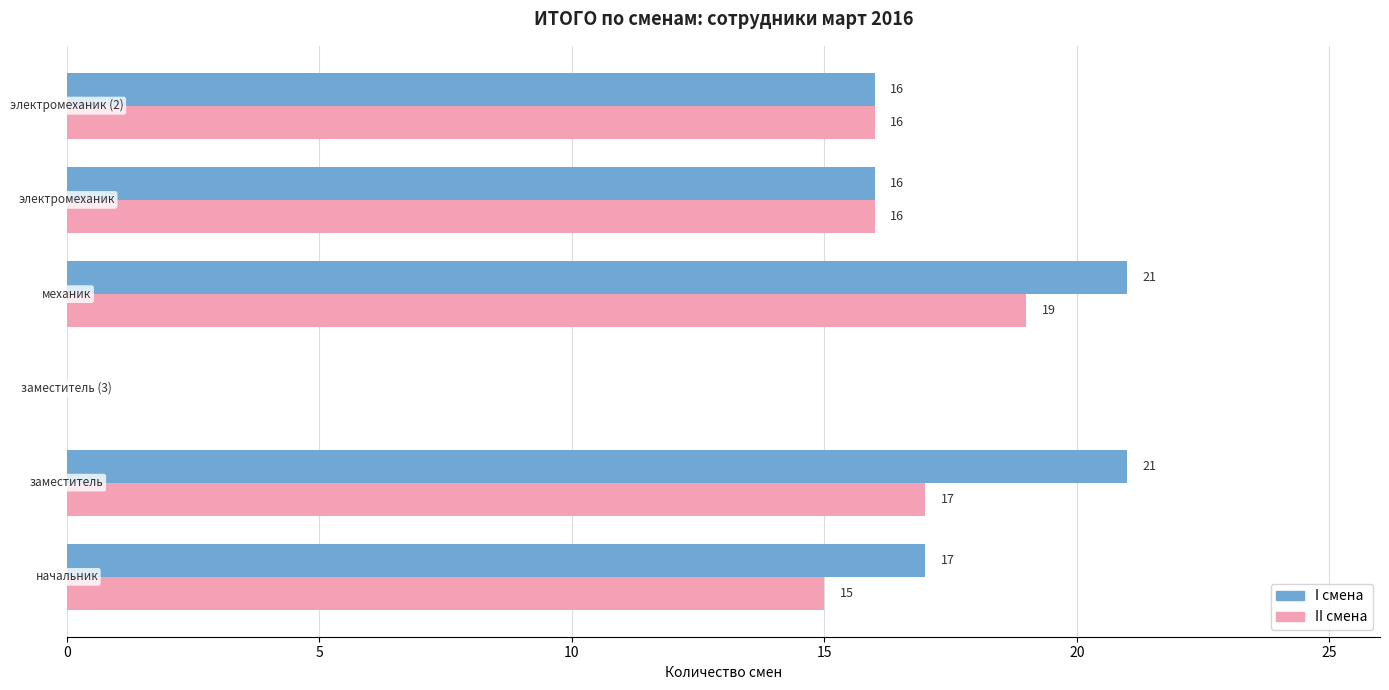

What is the sum of all II смена values?

83